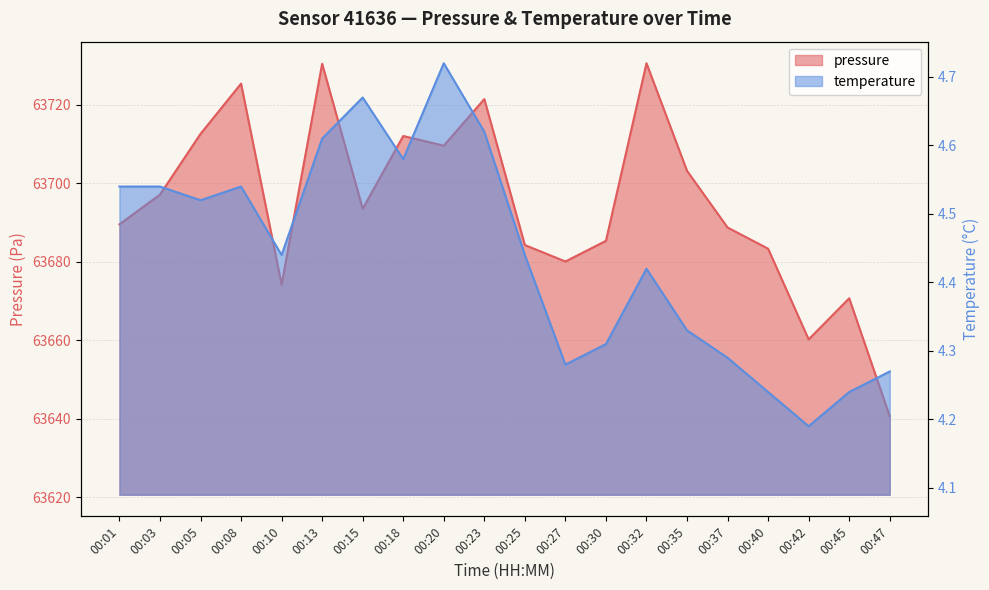

What is the average value of the pressure series?

63694.7